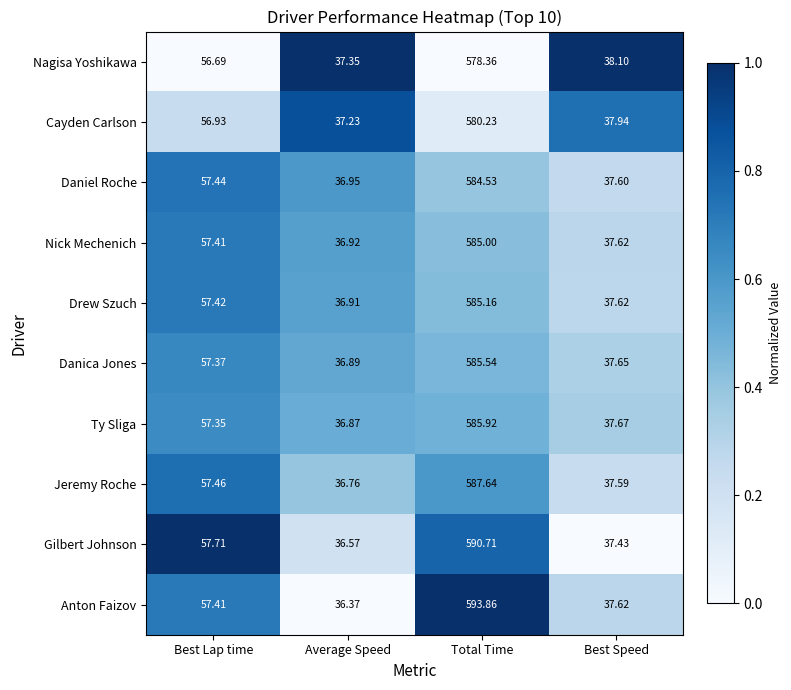

Which series has the widest spread of values?

Anton Faizov